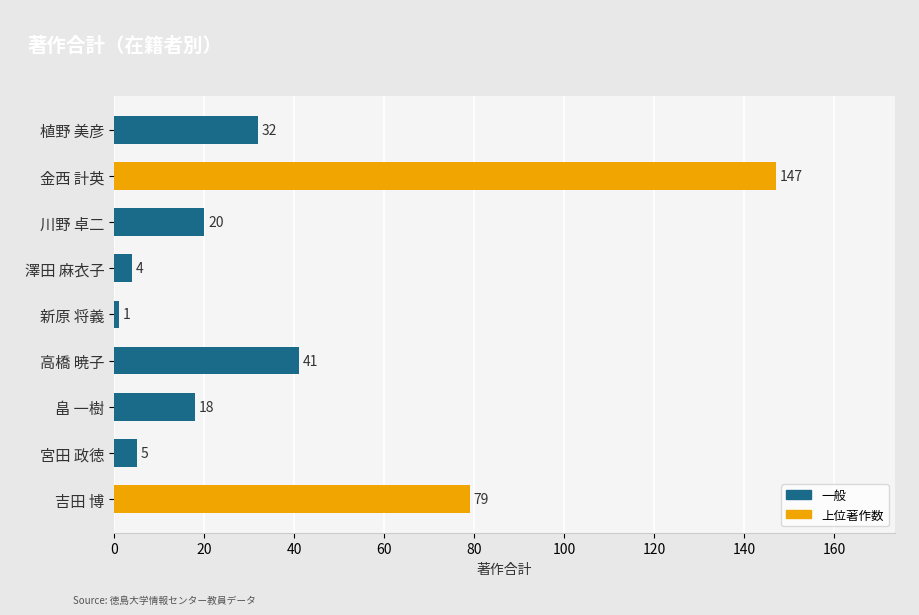

List the labels in order of value, smallest first.

新原 将義, 澤田 麻衣子, 宮田 政徳, 畠 一樹, 川野 卓二, 植野 美彦, 高橋 暁子, 吉田 博, 金西 計英